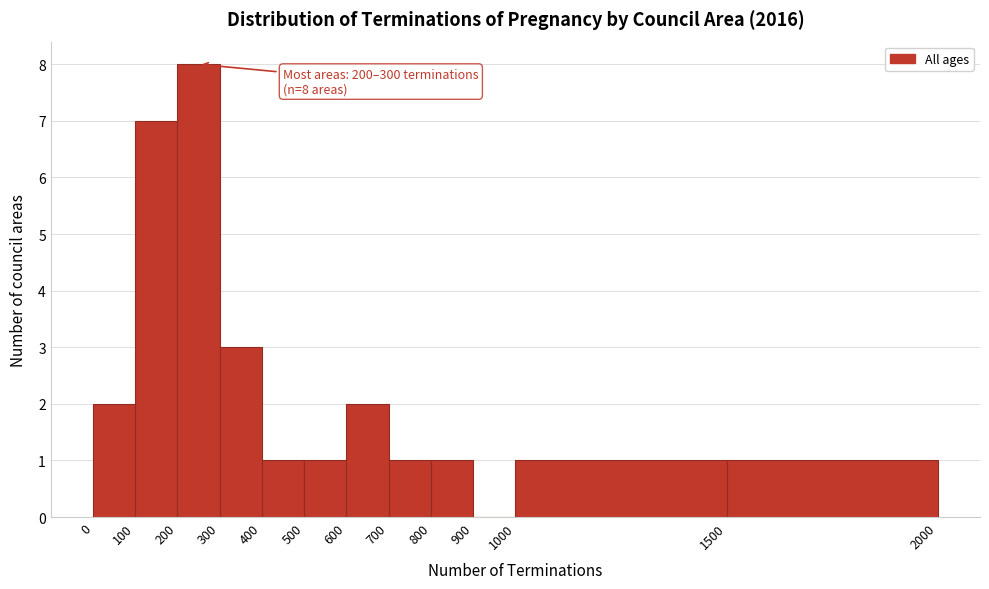

Which range on the x-axis has the tallest bar?

200 to 300